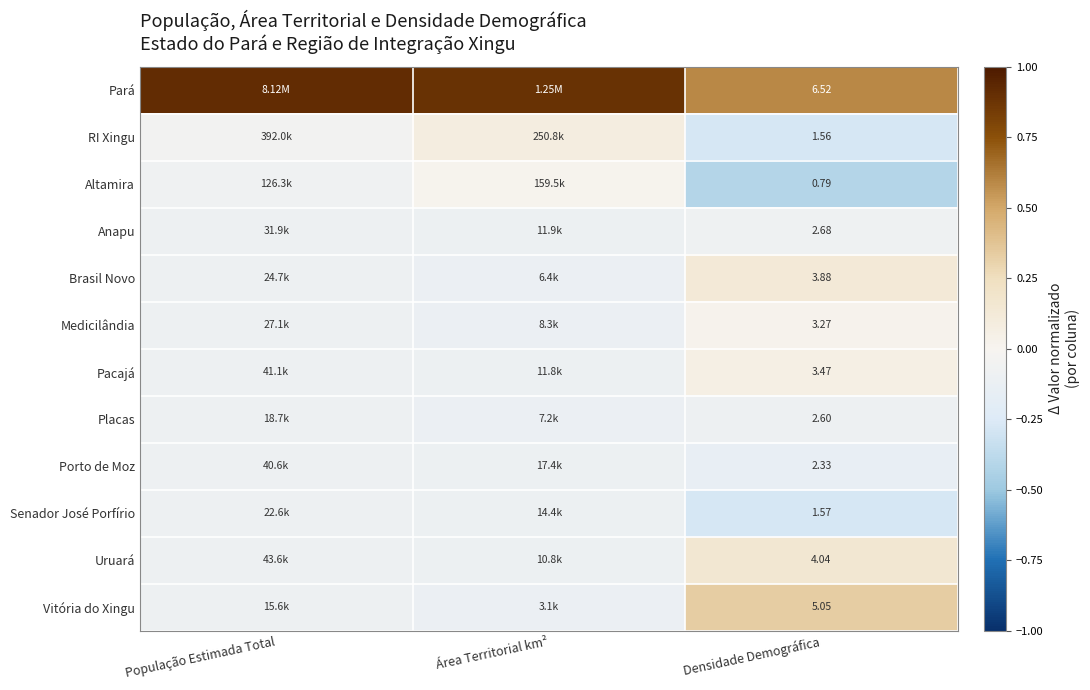

At which label does Porto de Moz reach its peak?

População Estimada Total